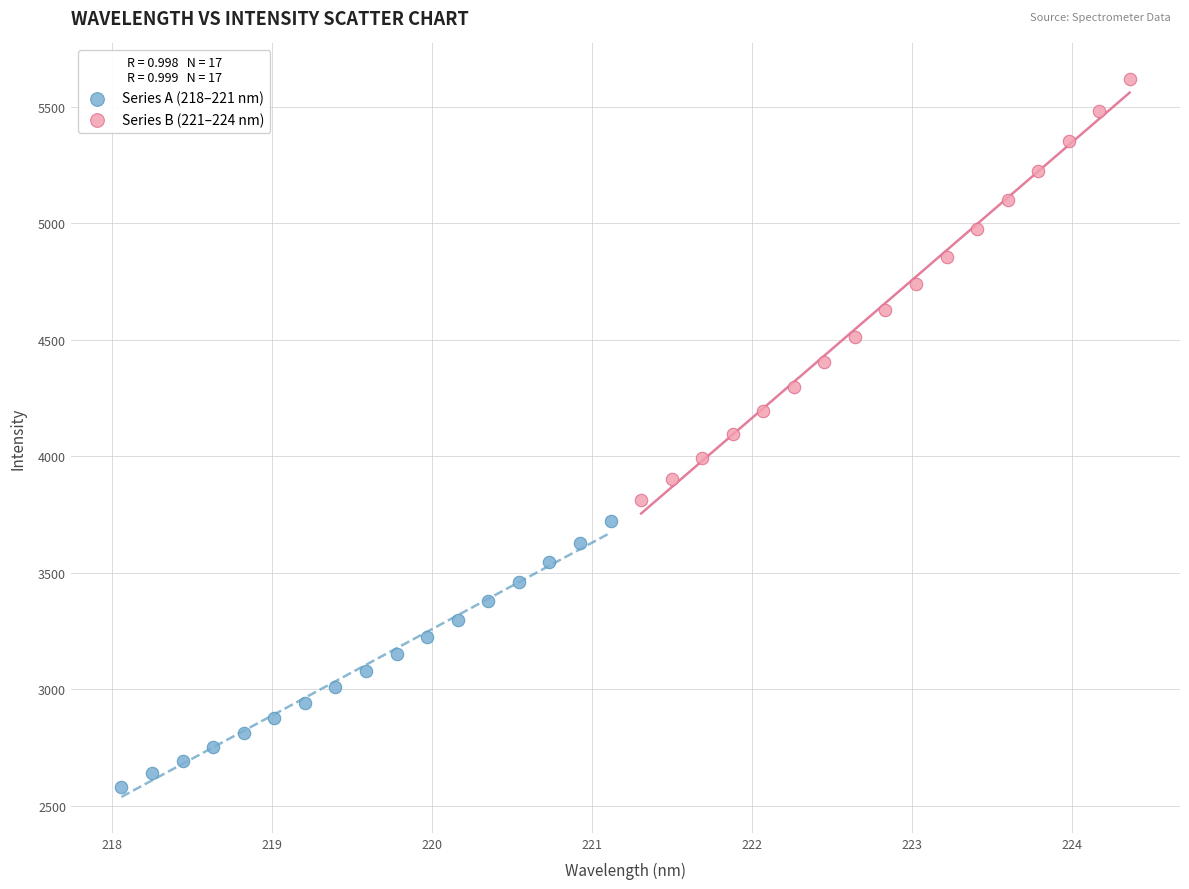

Which series contains the lowest Y value?

Series A (218–221 nm)